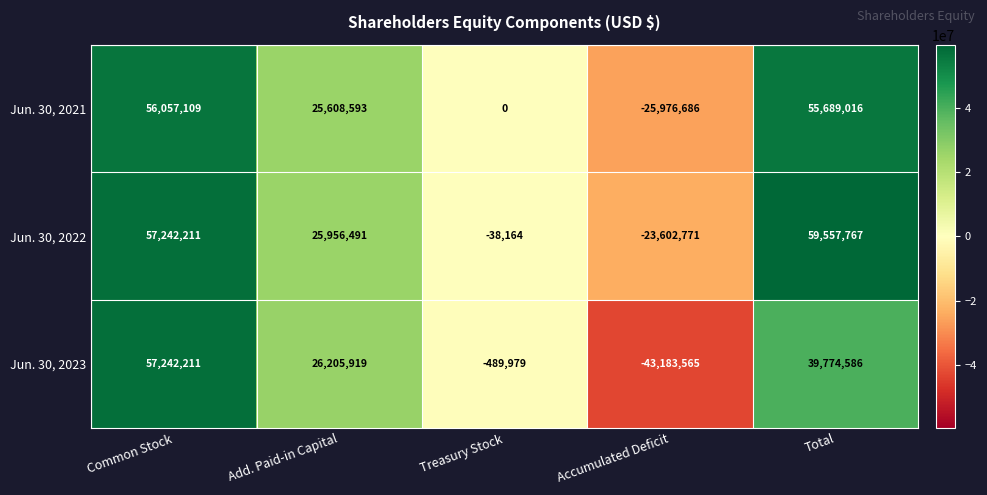

How many categories are shown in the chart?

5